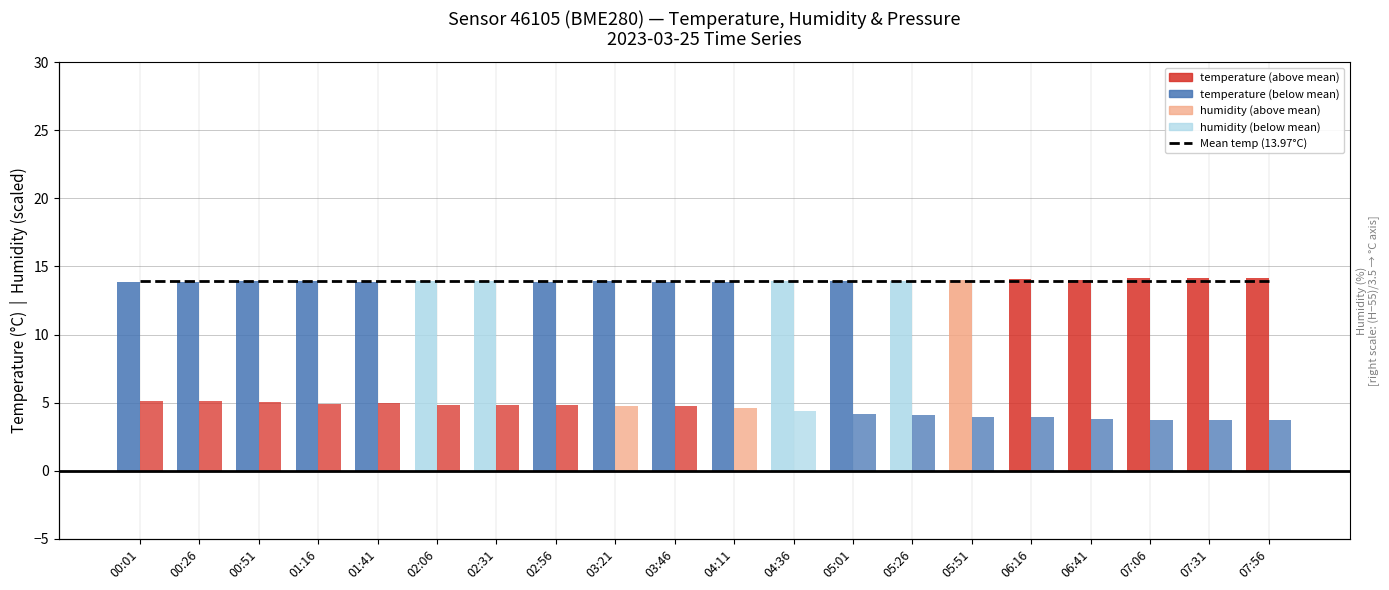

Reading left to right, what are all the values shown in this chart?

Mean temperature (13.97°C): 00:01=14.0	00:26=14.0	00:51=14.0	01:16=14.0	01:41=14.0	02:06=14.0	02:31=14.0	02:56=14.0	03:21=14.0	03:46=14.0	04:11=14.0	04:36=14.0	05:01=14.0	05:26=14.0	05:51=14.0	06:16=14.0	06:41=14.0	07:06=14.0	07:31=14.0	07:56=14.0
temperature: 00:01=13.9	00:26=13.9	00:51=13.9	01:16=13.9	01:41=13.9	02:06=13.9	02:31=13.9	02:56=13.9	03:21=13.9	03:46=13.9	04:11=13.9	04:36=13.9	05:01=13.9	05:26=14.0	05:51=14.0	06:16=14.1	06:41=14.0	07:06=14.1	07:31=14.1	07:56=14.1
humidity: 00:01=5.1	00:26=5.1	00:51=5.0	01:16=4.9	01:41=5.0	02:06=4.8	02:31=4.8	02:56=4.9	03:21=4.8	03:46=4.8	04:11=4.6	04:36=4.4	05:01=4.1	05:26=4.1	05:51=4.0	06:16=3.9	06:41=3.8	07:06=3.7	07:31=3.7	07:56=3.7